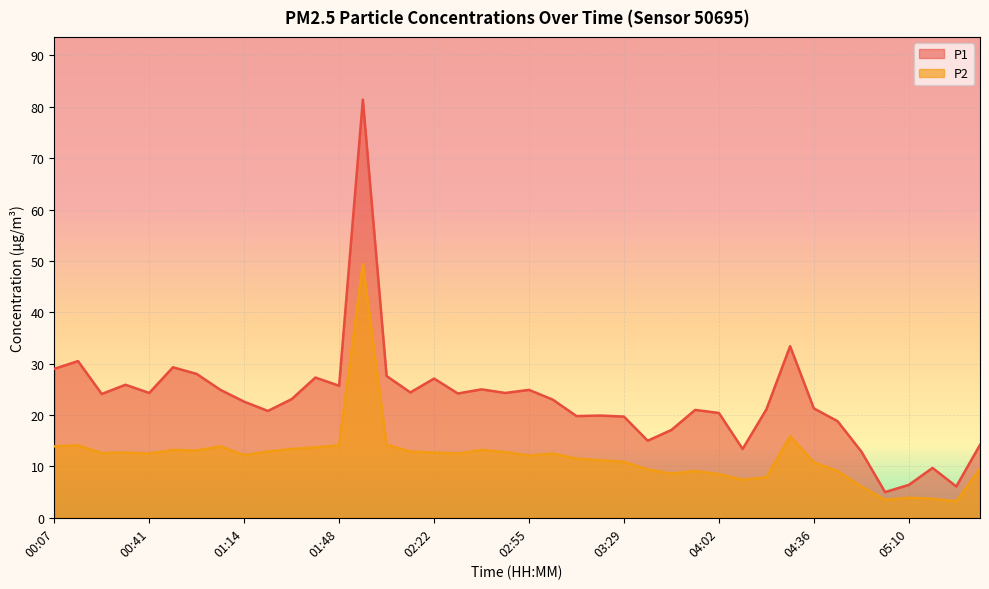

Reading left to right, list all the values displayed in this chart.

P1: 29.0	30.5	24.1	25.9	24.3	29.3	28.0	24.9	22.6	20.8	23.1	27.3	25.7	81.4	27.6	24.4	27.1	24.2	25.0	24.3	24.9	23.0	19.8	19.9	19.7	15.0	17.1	21.0	20.4	13.4	21.1	33.4	21.3	18.8	12.9	5.0	6.4	9.7	6.1	14.2
P2: 13.9	14.1	12.6	12.7	12.5	13.2	13.1	13.9	12.2	12.9	13.4	13.7	14.1	49.4	14.2	12.9	12.7	12.5	13.2	12.8	12.1	12.5	11.5	11.2	10.9	9.4	8.6	9.1	8.5	7.4	7.9	15.9	10.8	9.1	6.1	3.5	3.9	3.7	3.2	9.6